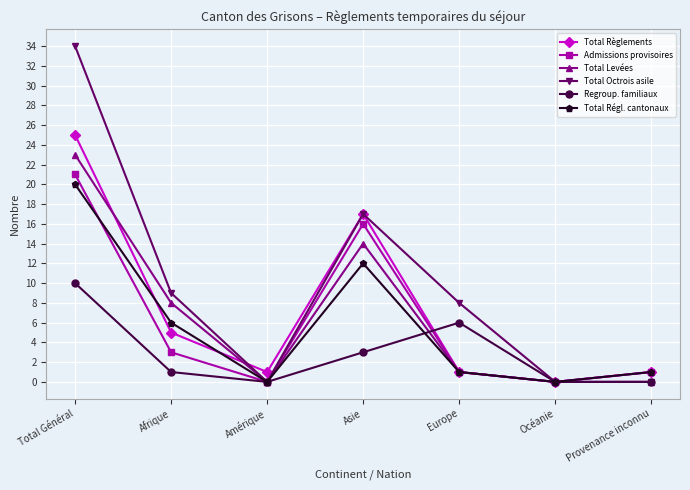

How many Regroup. familiaux values are between 0 and 6?

6